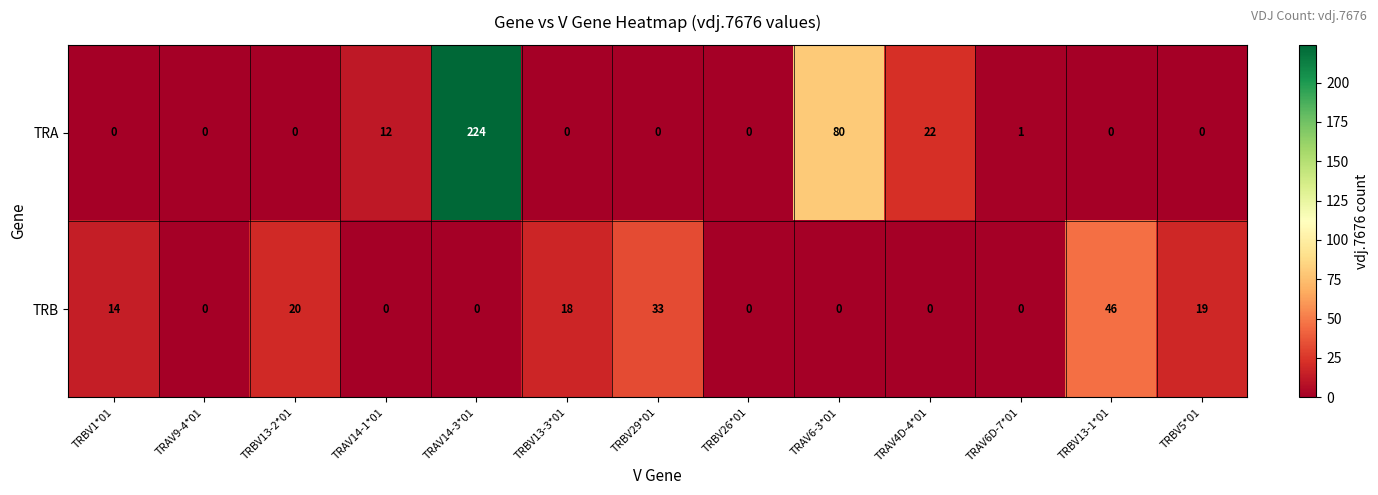

Count the number of data series in this chart.

2